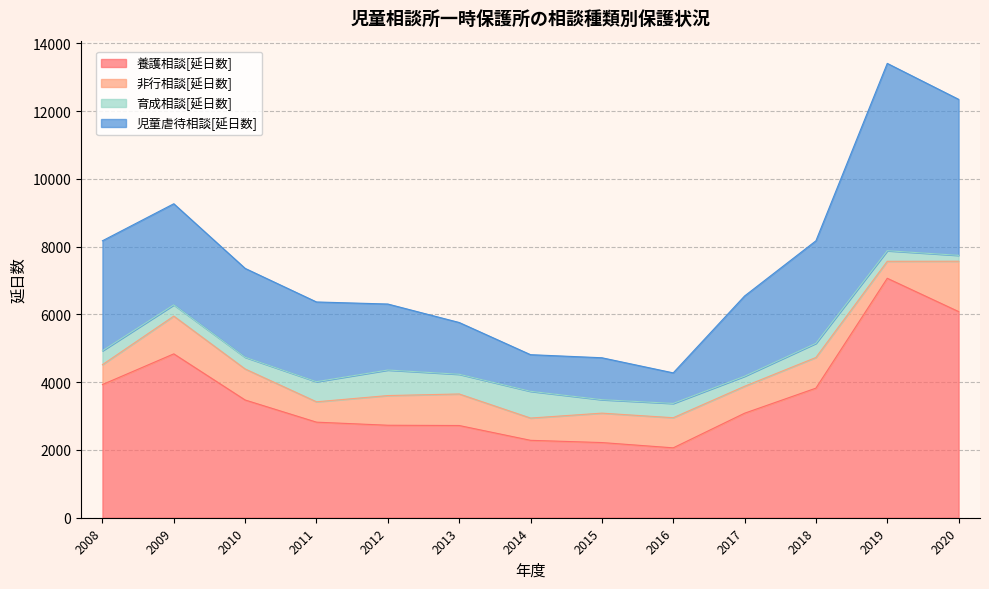

At which category does 養護相談[延日数] reach its first local peak?

2009